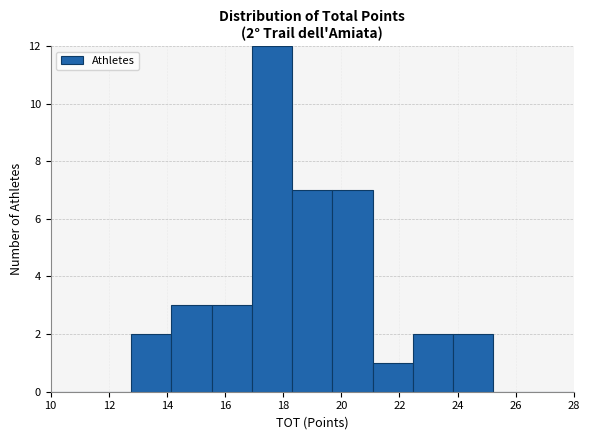

Over which range of the x-axis is the bar tallest?

17.0 to 18.4